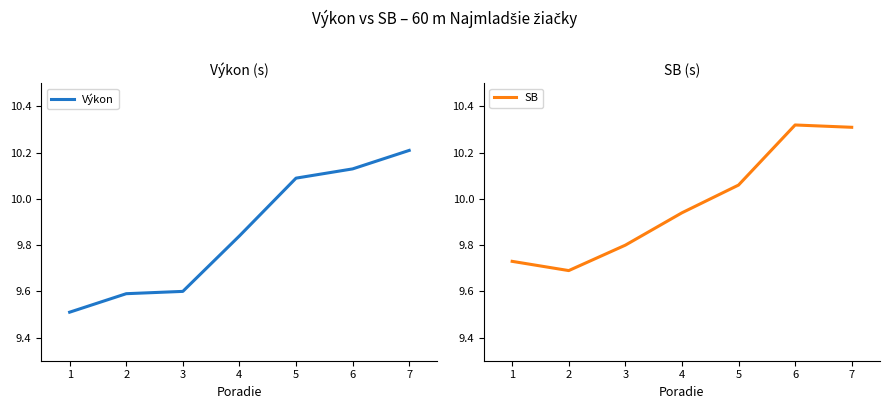

Rank the series by their maximum value, from lowest to highest.

Výkon, SB